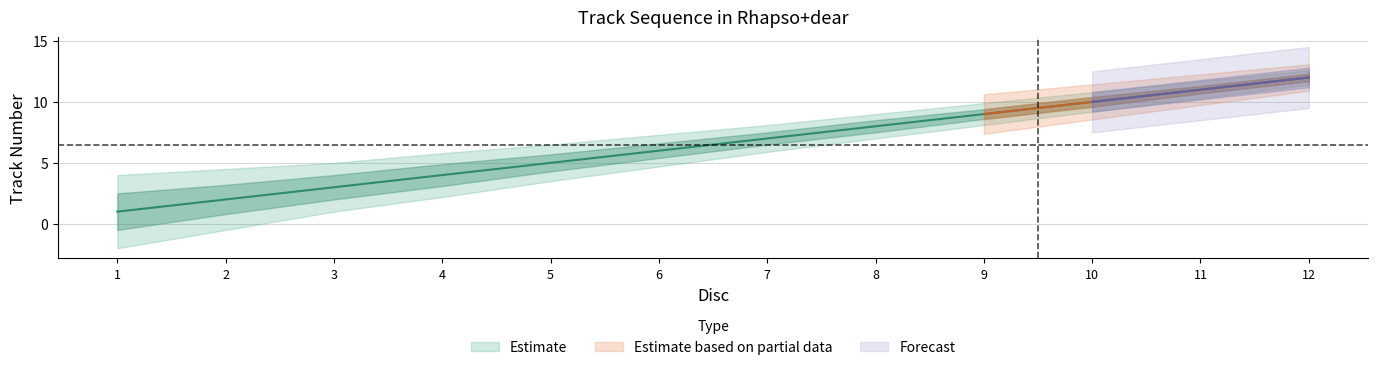

Where does the data first go above 7?

8